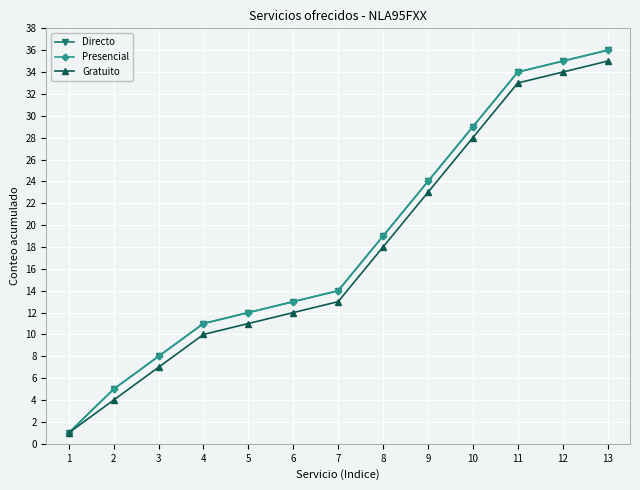

Rank the categories by Directo value from lowest to highest.

1, 2, 3, 4, 5, 6, 7, 8, 9, 10, 11, 12, 13